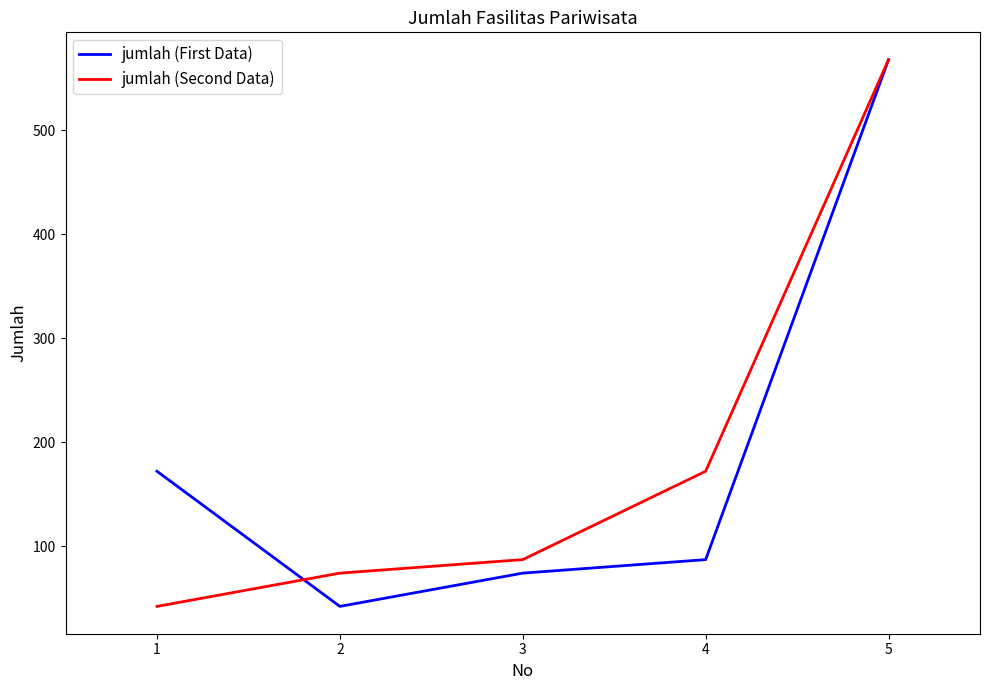

At which category is the sum across all series the highest?

5